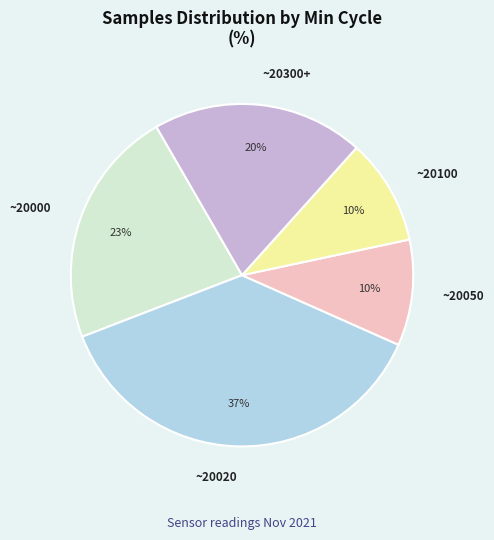

What is the ratio of the value at ~20100 to the value at ~20050?

1.0